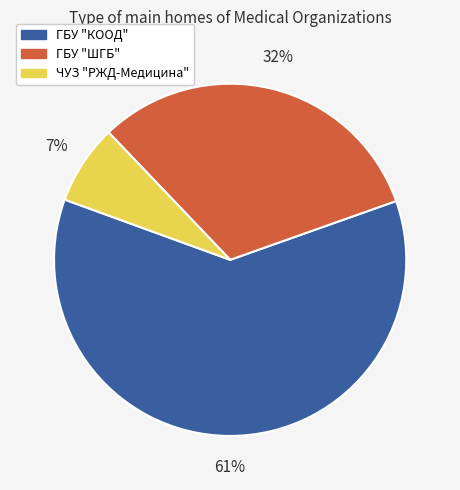

Approximately how many times larger is the value at ГБУ "ШГБ" compared to ГБУ "КООД"?

0.5